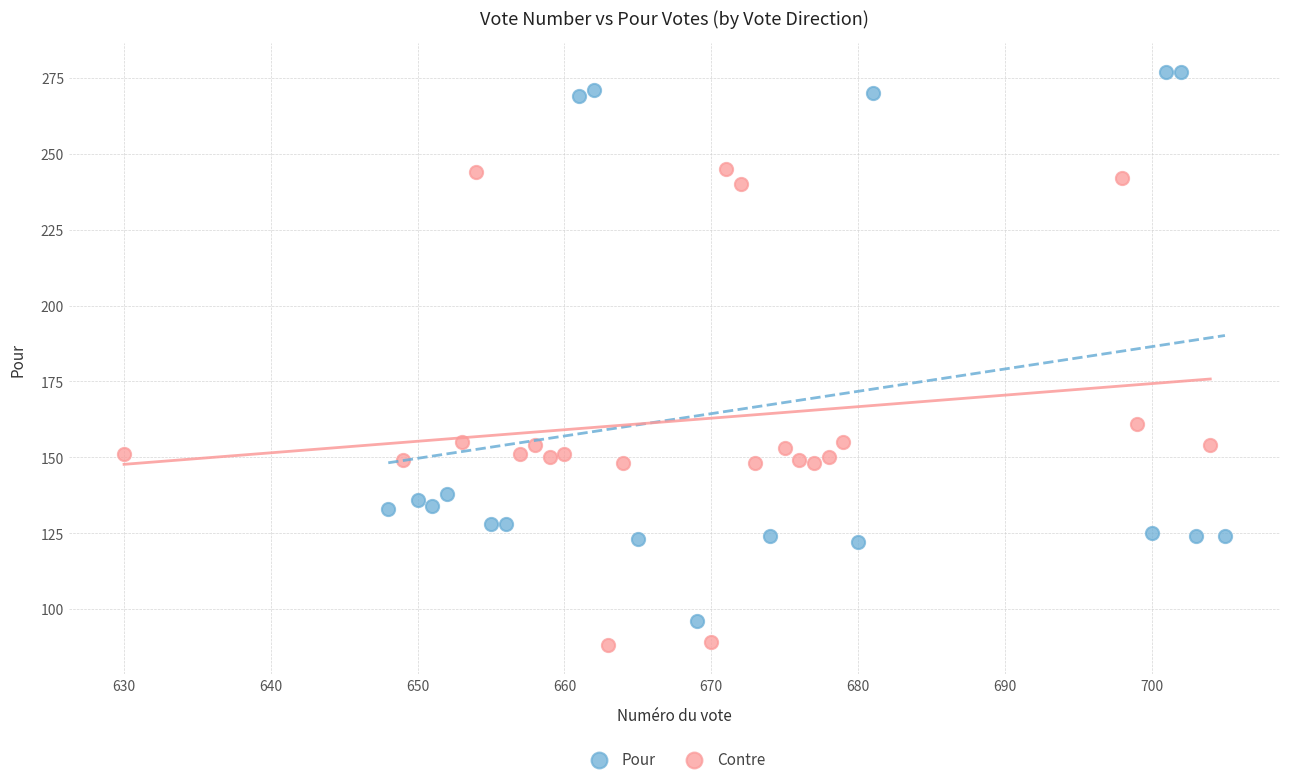

Which series has the largest Y range (max minus min)?

Pour